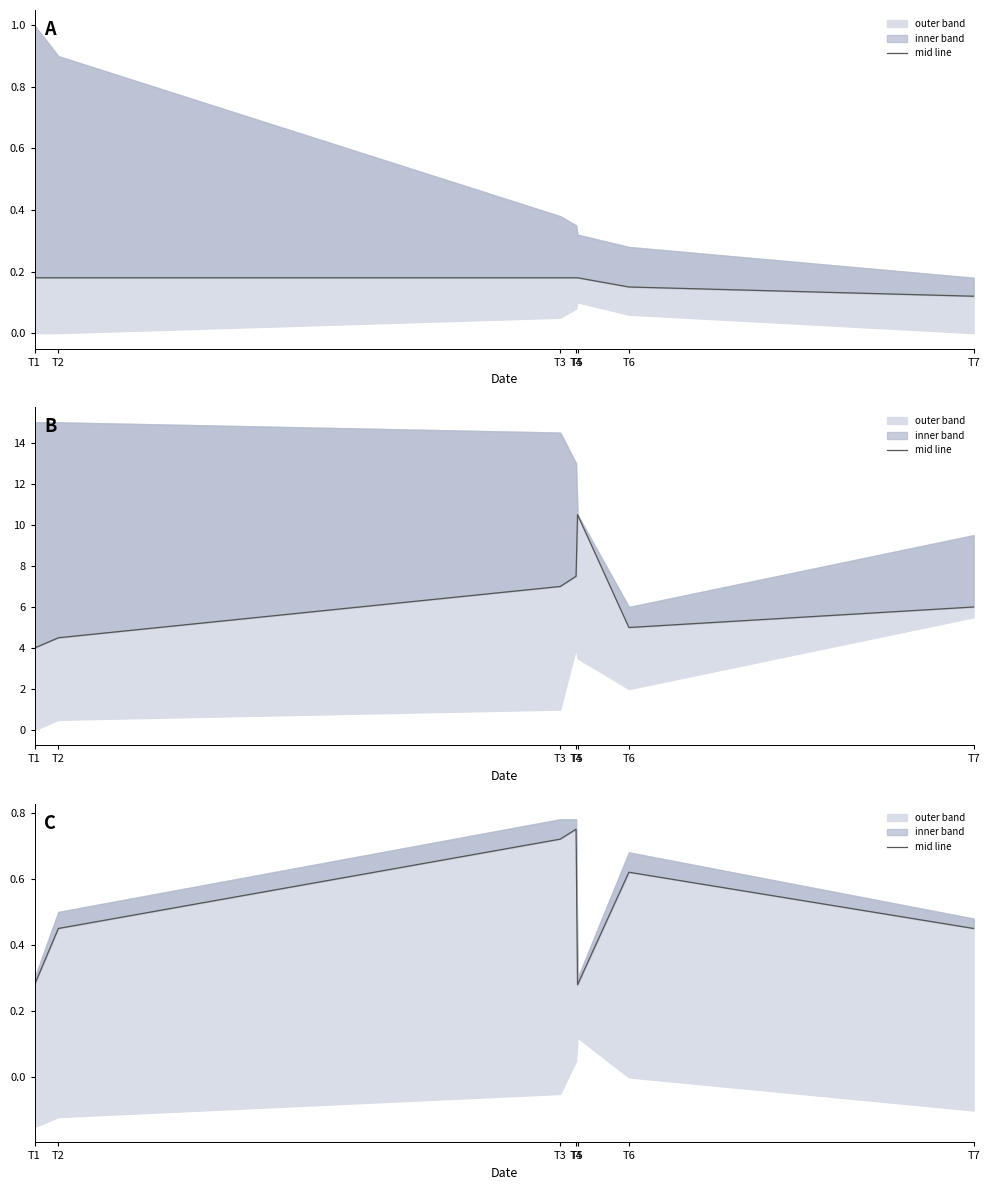

Reading left to right, list all the values displayed in this chart.

T1=0.3	T2=0.5	T3=0.7	T4=0.8	T5=0.3	T6=0.6	T7=0.5